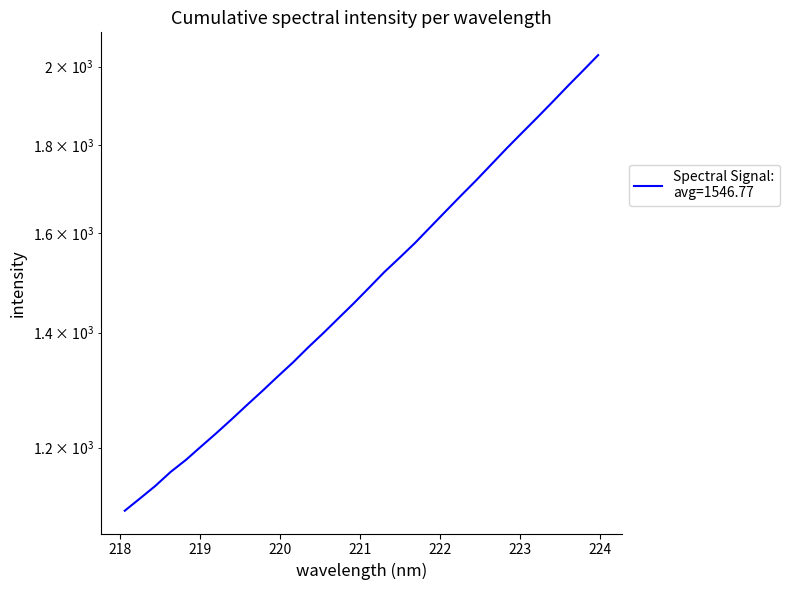

How many data points are less than 1487?

16